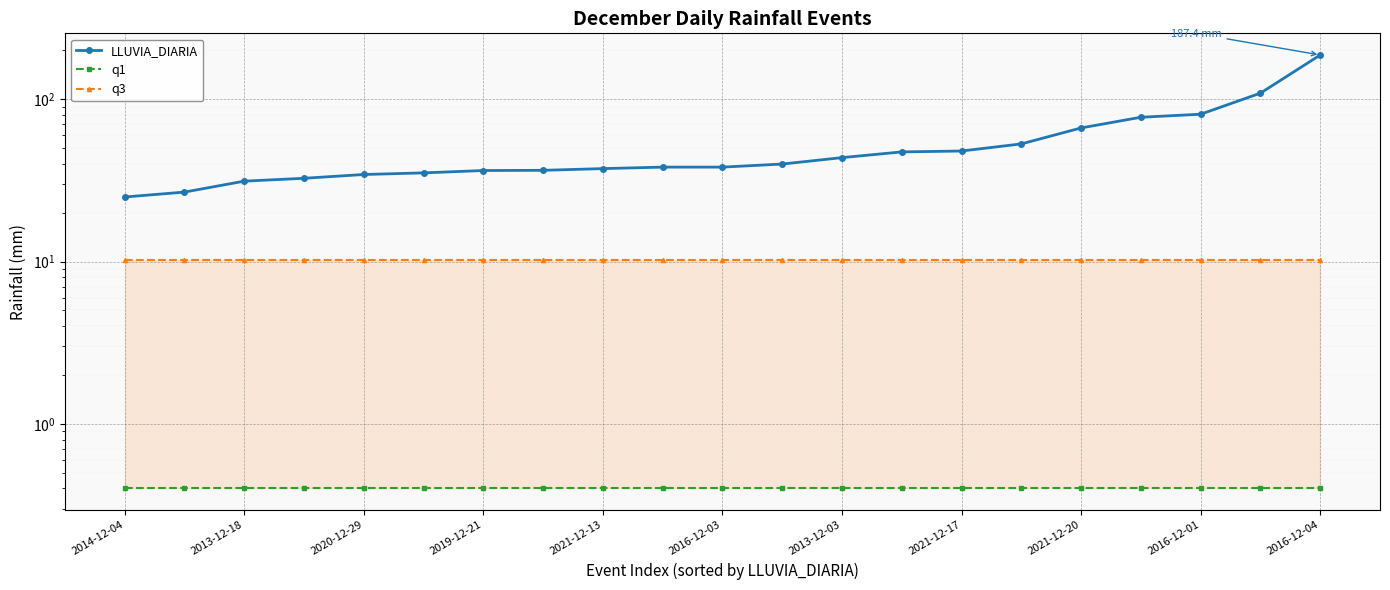

At which category is the sum across all series the highest?

2016-12-04